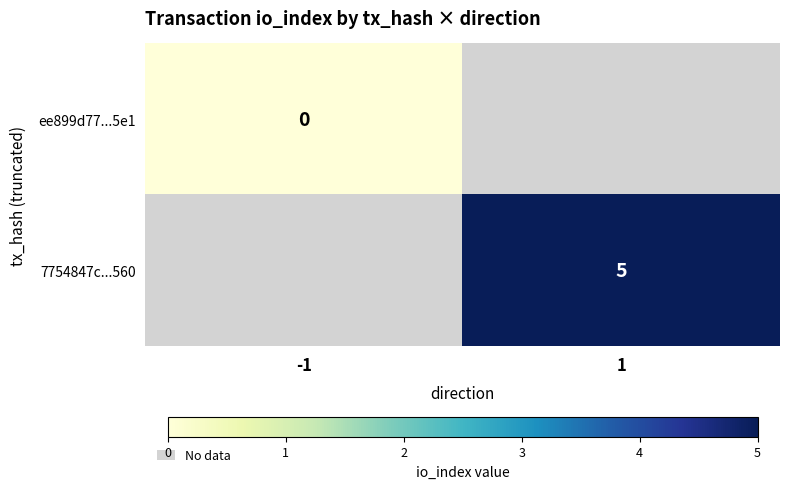

Is the value of ee899d77...5e1 at -1 greater than the value of 7754847c...560 at 1?

No